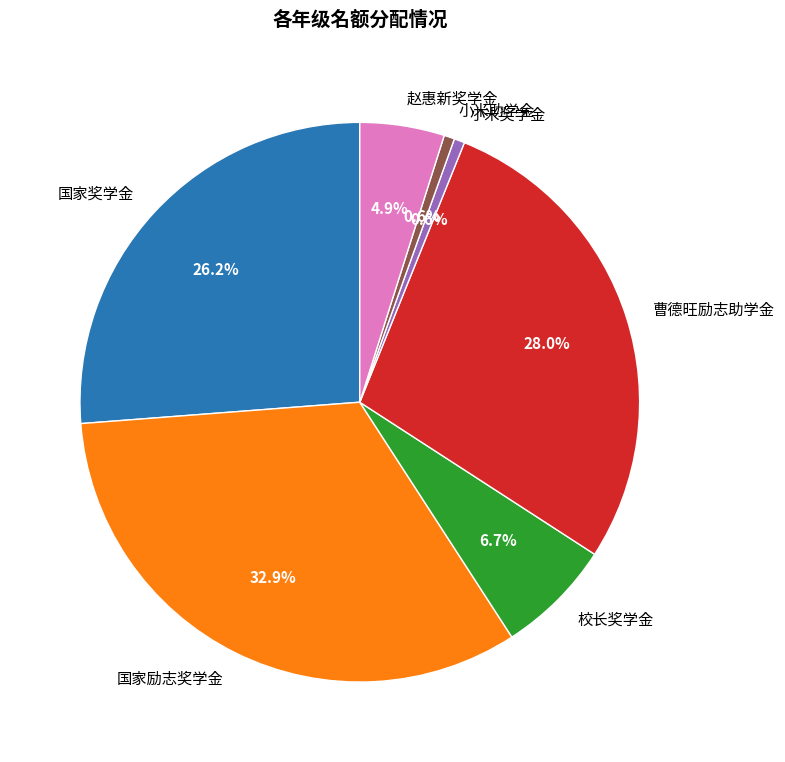

Which category has the biggest portion of the pie?

国家励志奖学金